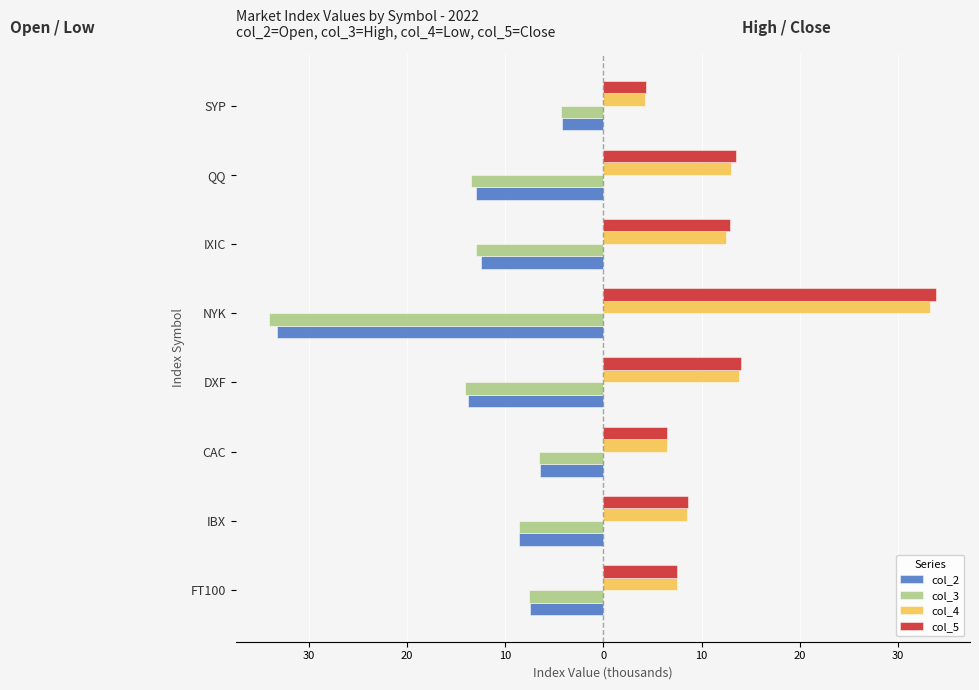

What are all the series names shown in the legend?

col_2, col_3, col_4, col_5